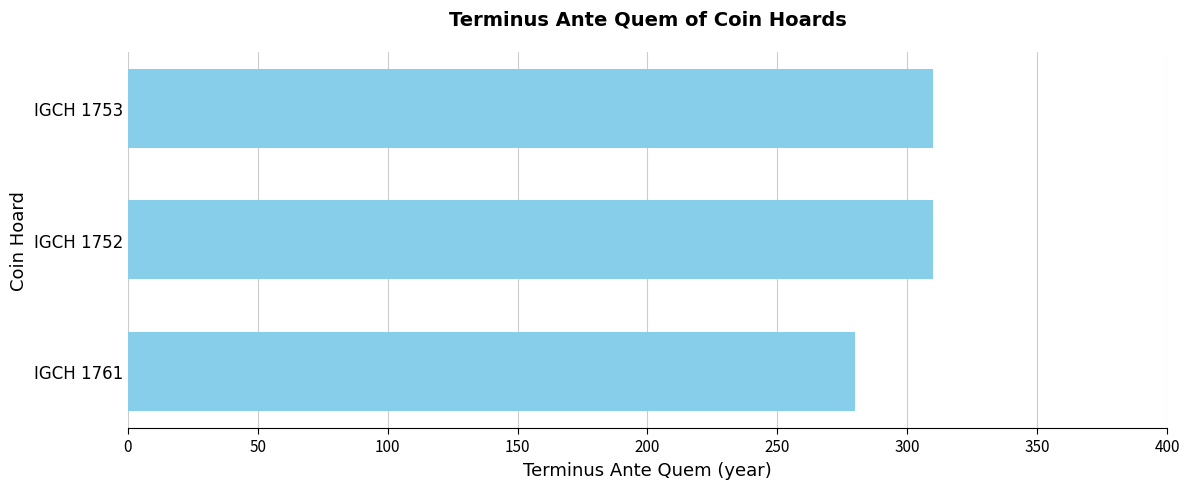

What is the greatest value displayed?

310